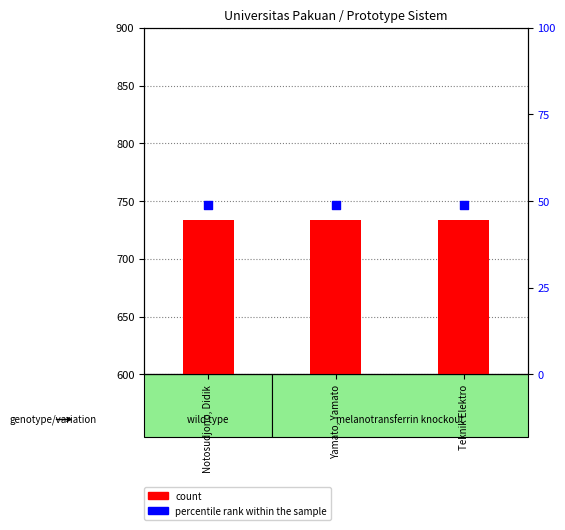

Which series contains the lowest Y value?

percentile rank within the sample